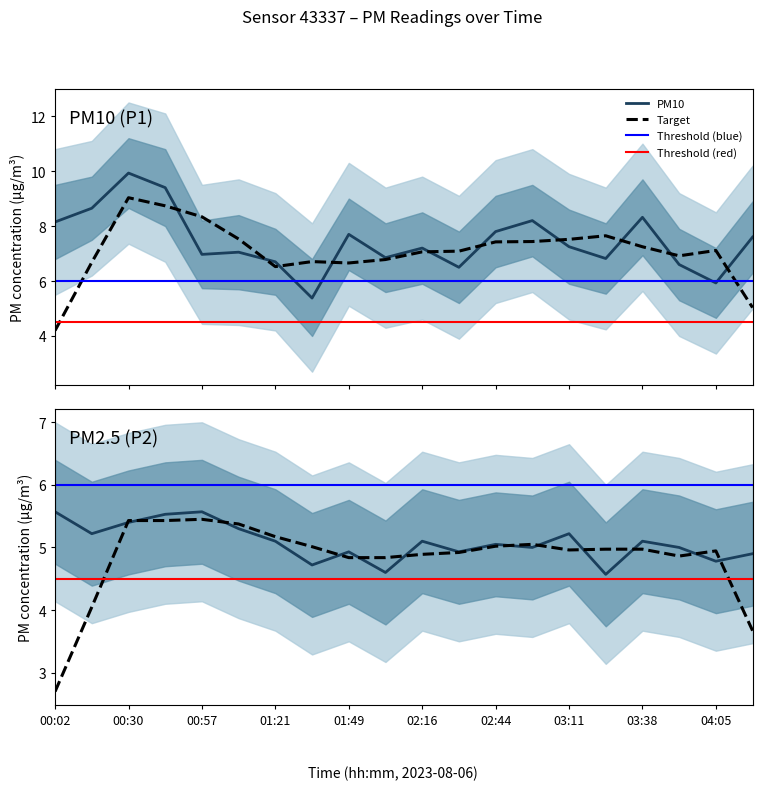

What is the label of the 20th point from the left?

04:19